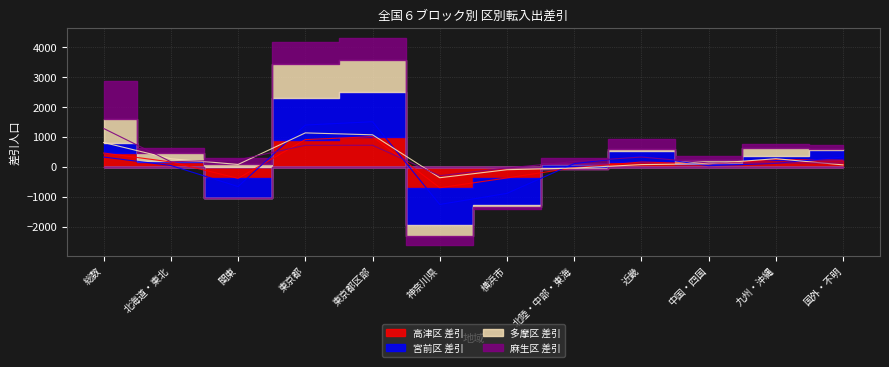

What are all the series names shown in the legend?

高津区 差引, 宮前区 差引, 多摩区 差引, 麻生区 差引